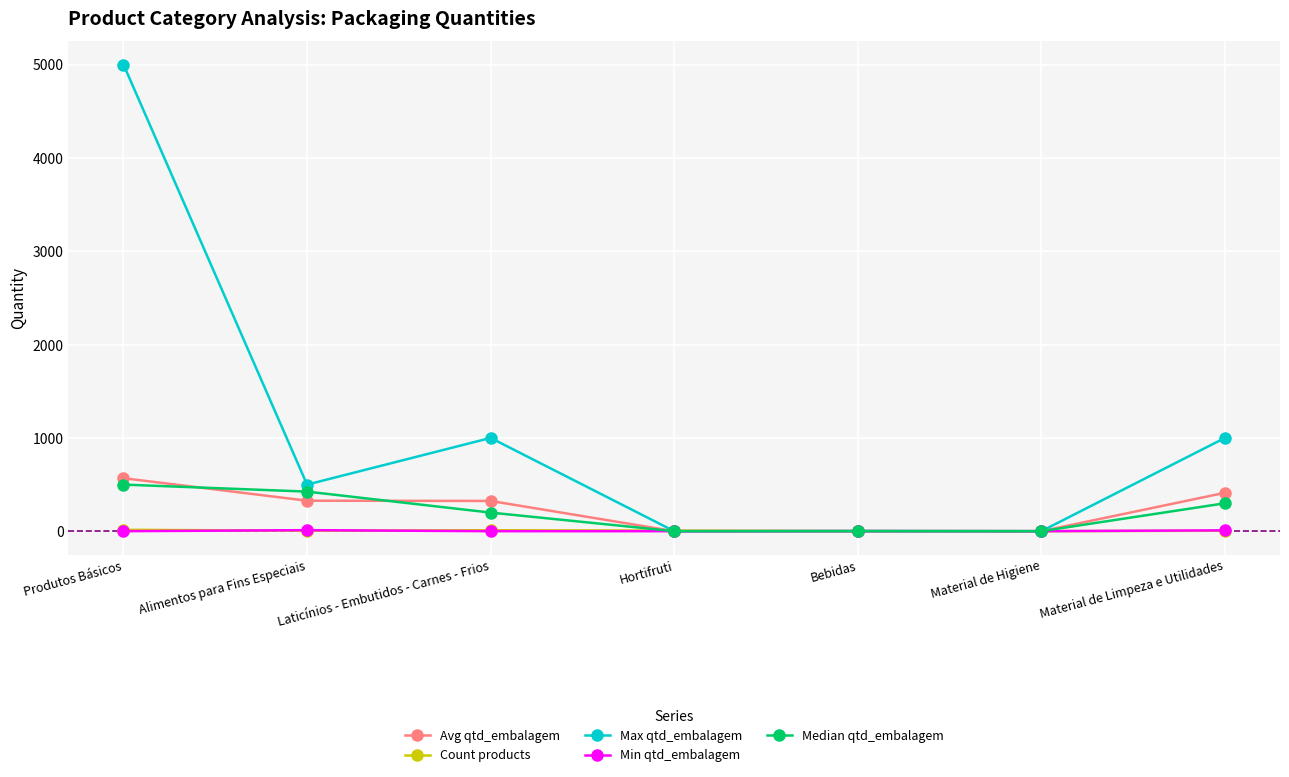

Which series has the widest spread of values?

Max qtd_embalagem